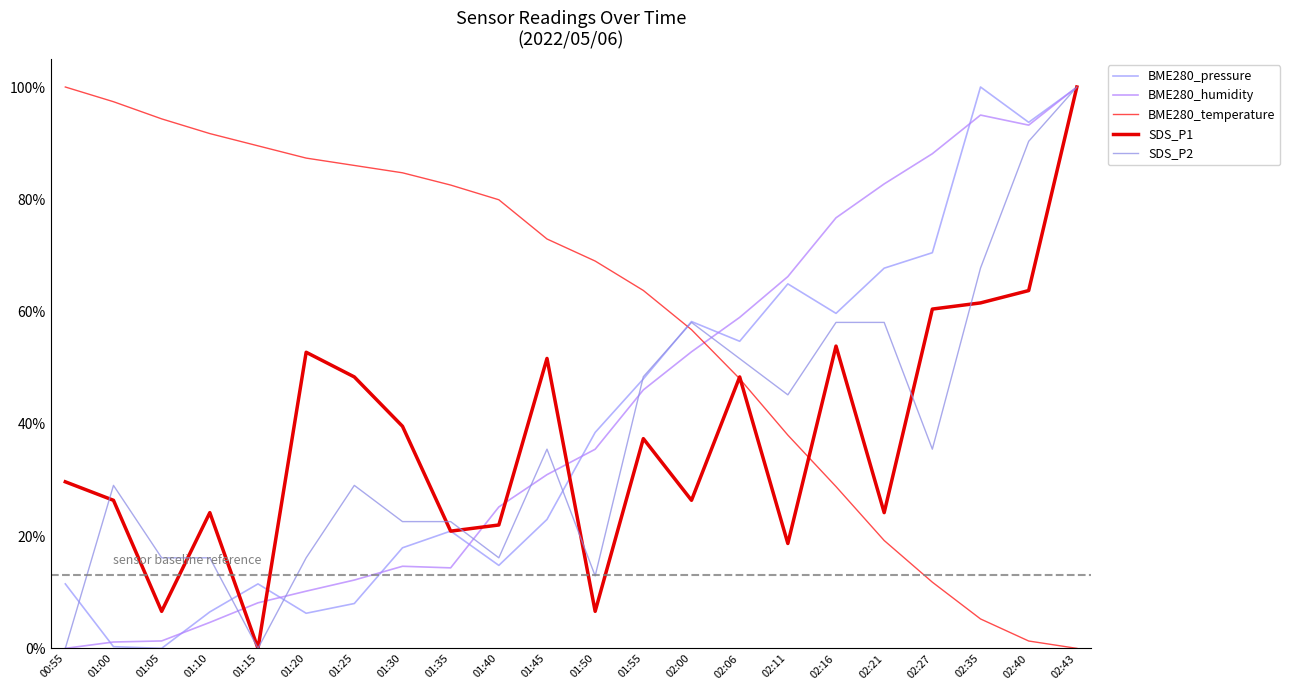

What value does the SDS_P1 series have at 01:05?

0.1